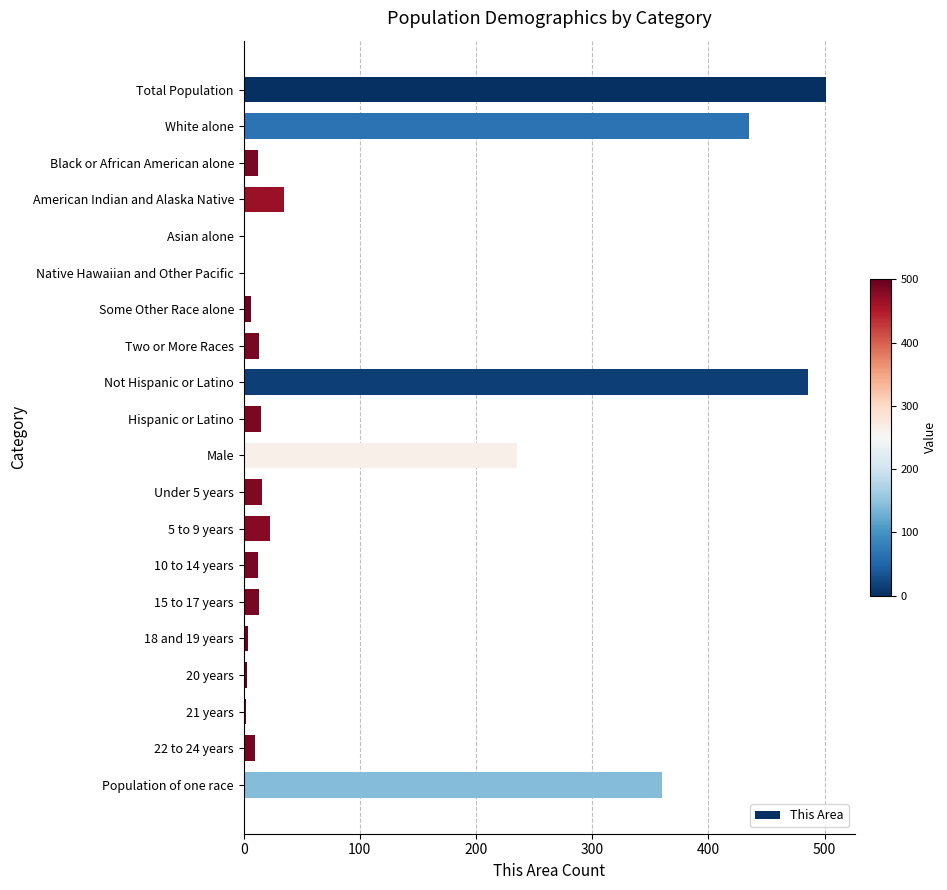

Which category has the highest value across all series?

Total Population